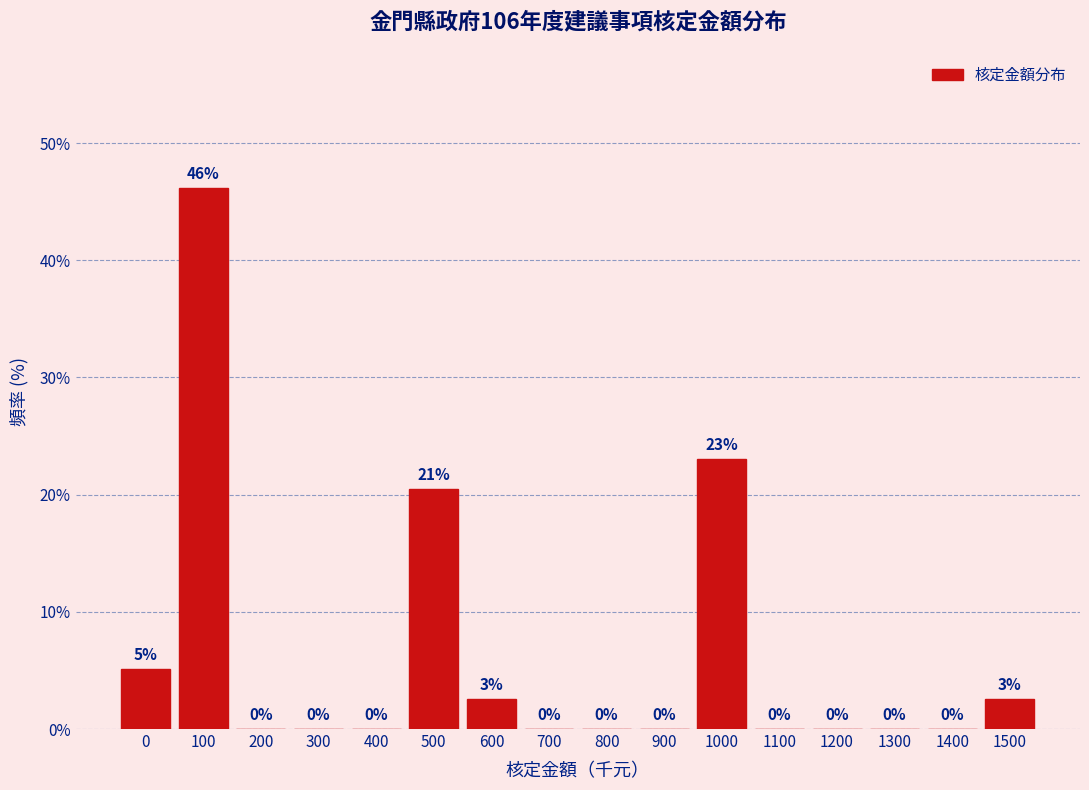

Is it true that the value at 600 is 4.5?

False